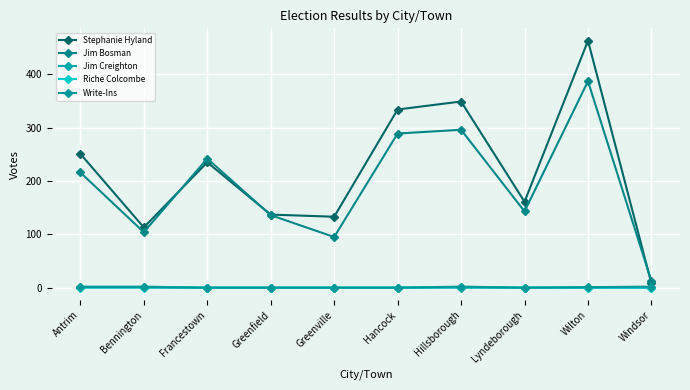

At which category does Write-Ins reach its first local peak?

Hillsborough